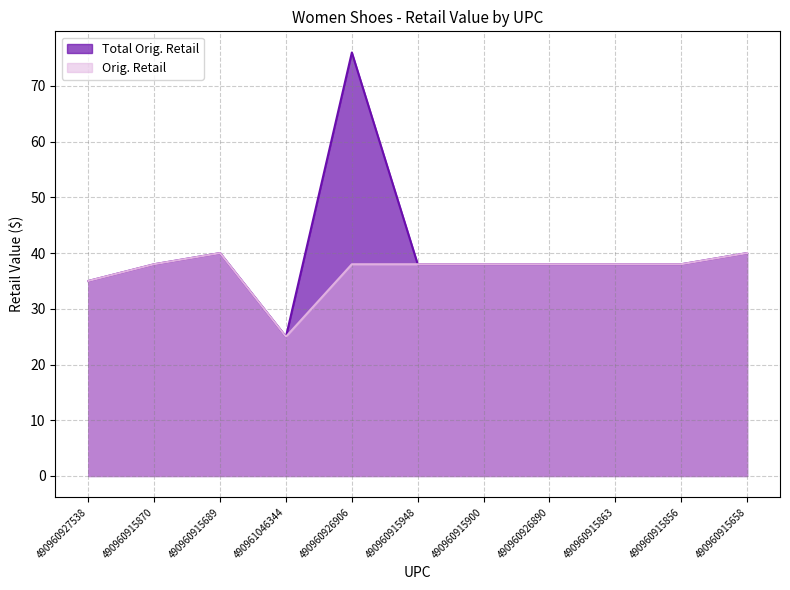

The Orig. Retail series shows 38.0 at 490960915870. True or false?

True